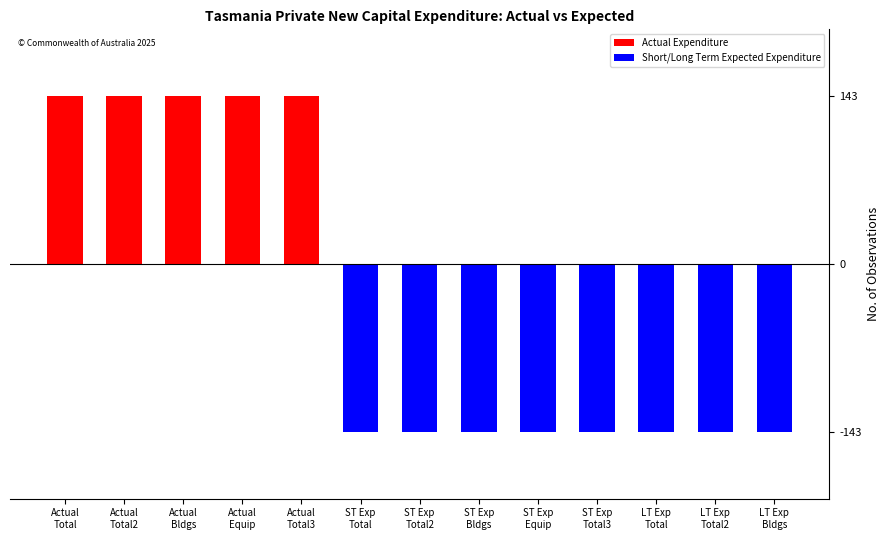

List the labels in order of Actual Expenditure value, smallest first.

ST Exp
Total, ST Exp
Total2, ST Exp
Bldgs, ST Exp
Equip, ST Exp
Total3, LT Exp
Total, LT Exp
Total2, LT Exp
Bldgs, Actual
Total, Actual
Total2, Actual
Bldgs, Actual
Equip, Actual
Total3